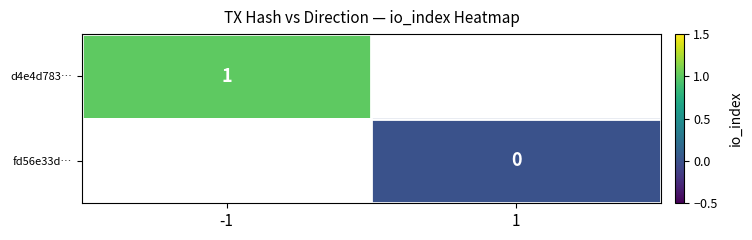

List the labels in order of d4e4d783… value, smallest first.

-1, 1